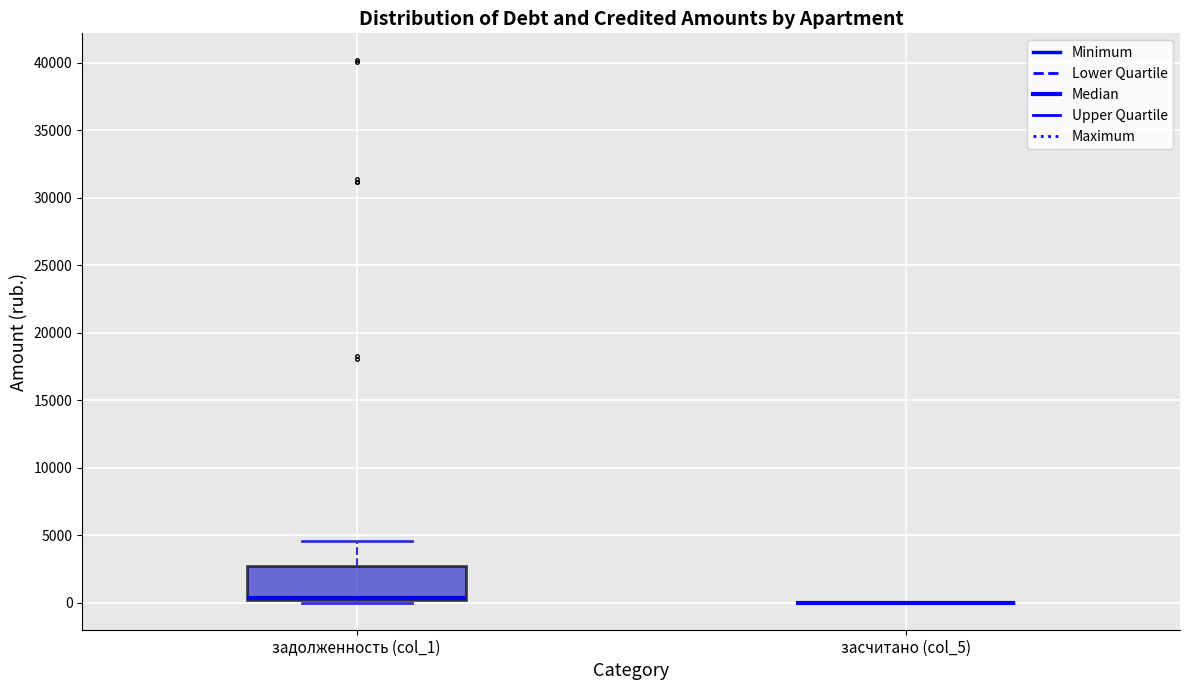

Comparing the boxes themselves (not the whiskers), which one is the tallest?

задолженность (col_1)